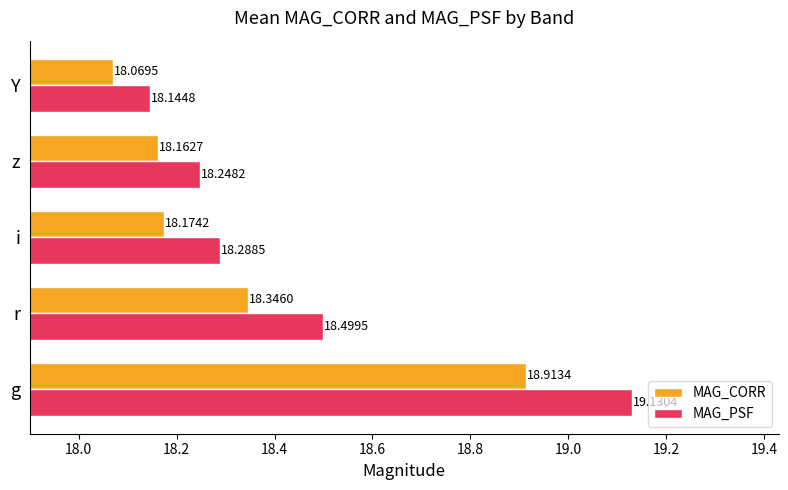

Which label corresponds to the largest value in the chart?

g